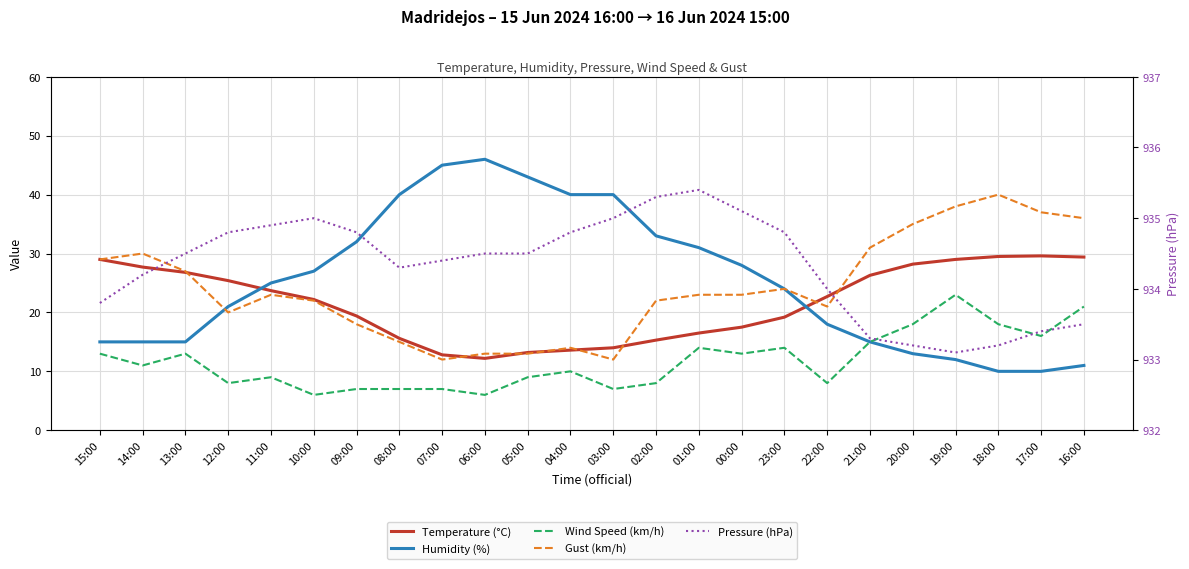

Which has a higher value, 17:00 or 23:00?

17:00